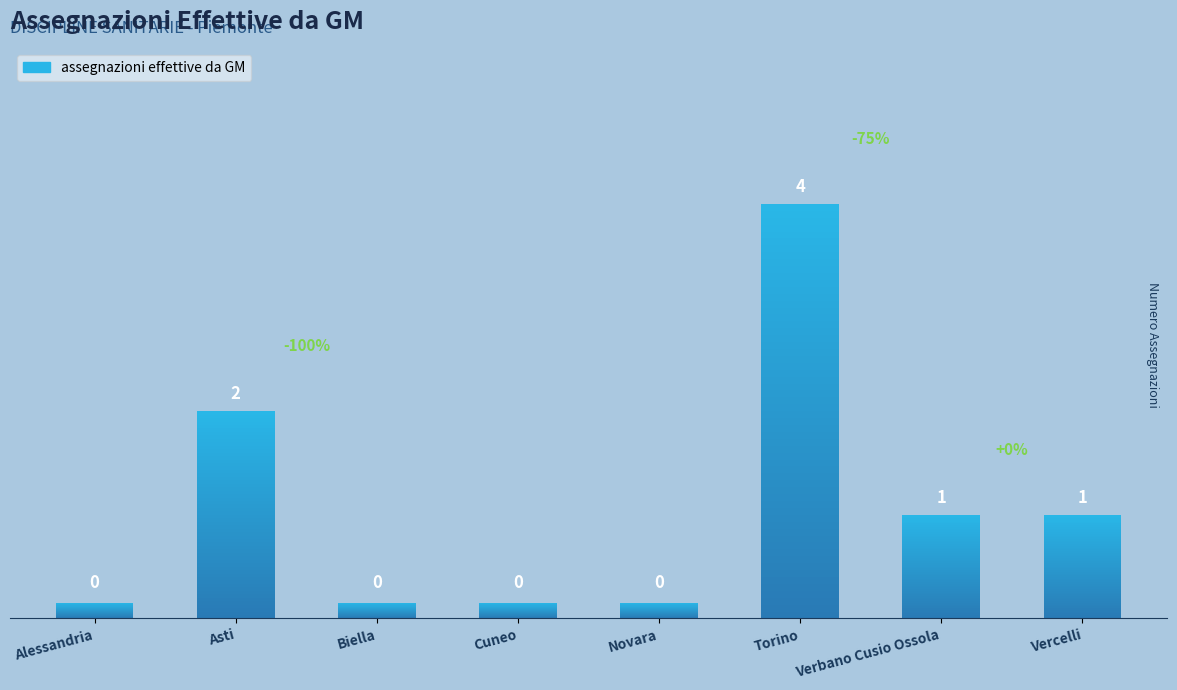

How many distinct data groups are displayed?

1